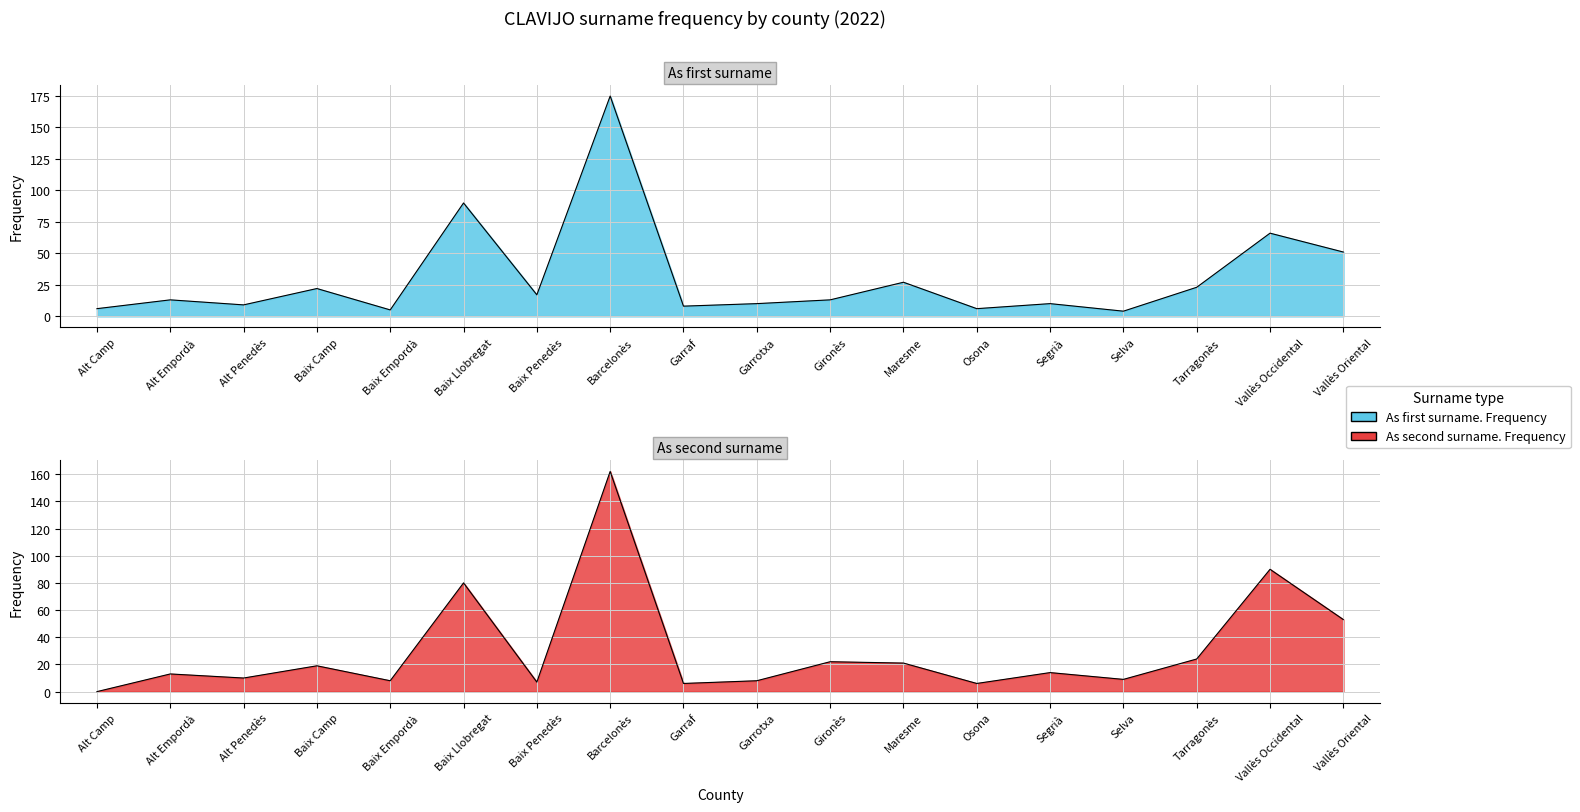

How many times do As first surname. Frequency and As second surname. Frequency cross each other?

5